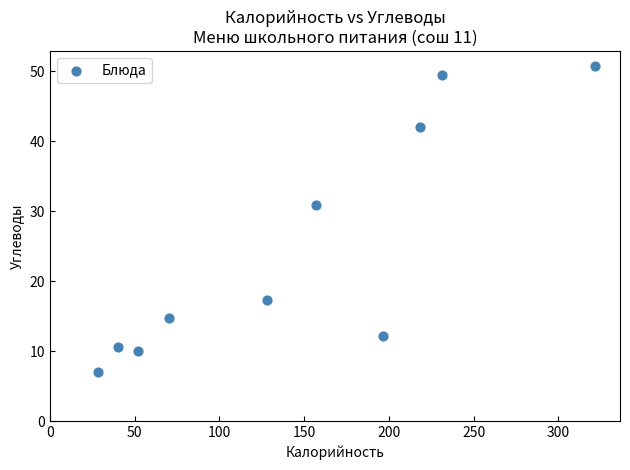

What Y value in the scatter plot is closest to 28?

30.8